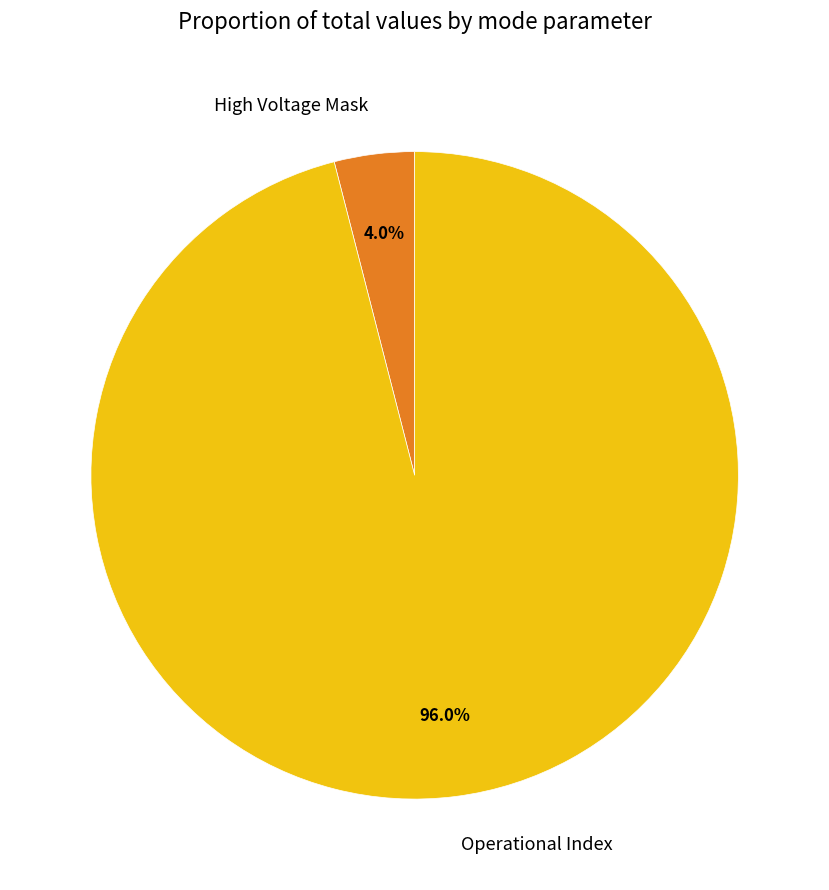

What is the smallest slice in the pie chart?

High Voltage Mask